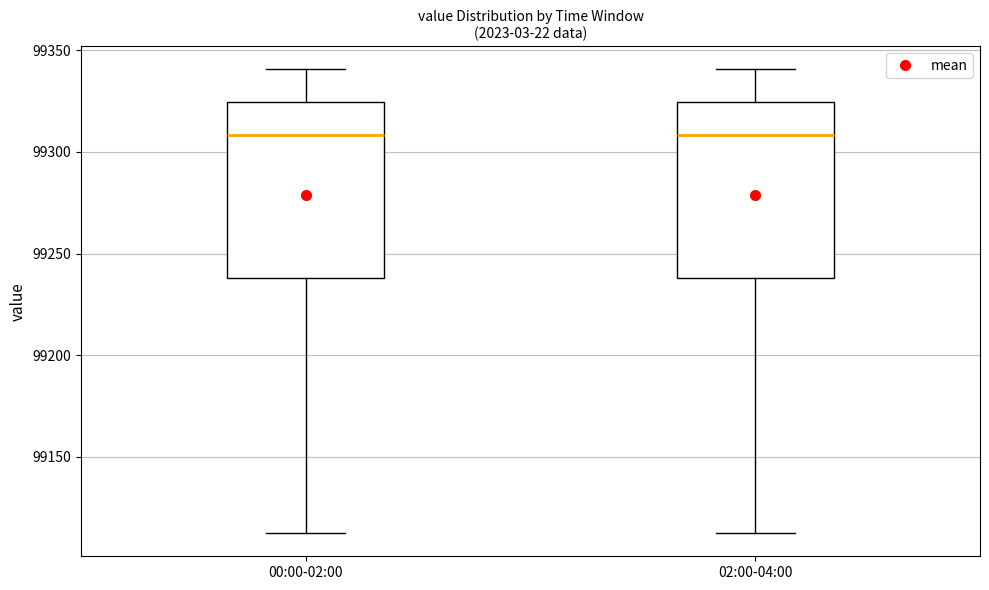

Where is the lower edge of the box for 00:00-02:00 on the y-axis? The values are not printed on the chart, so give them approximately, as read against the axis.

99240